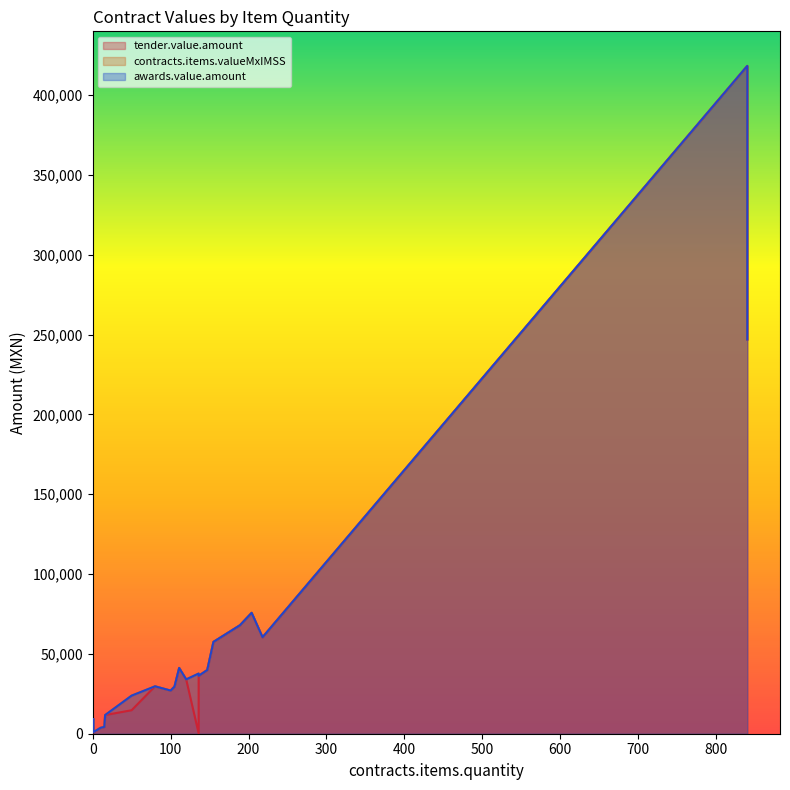

At which category is the sum across all series the highest?

840